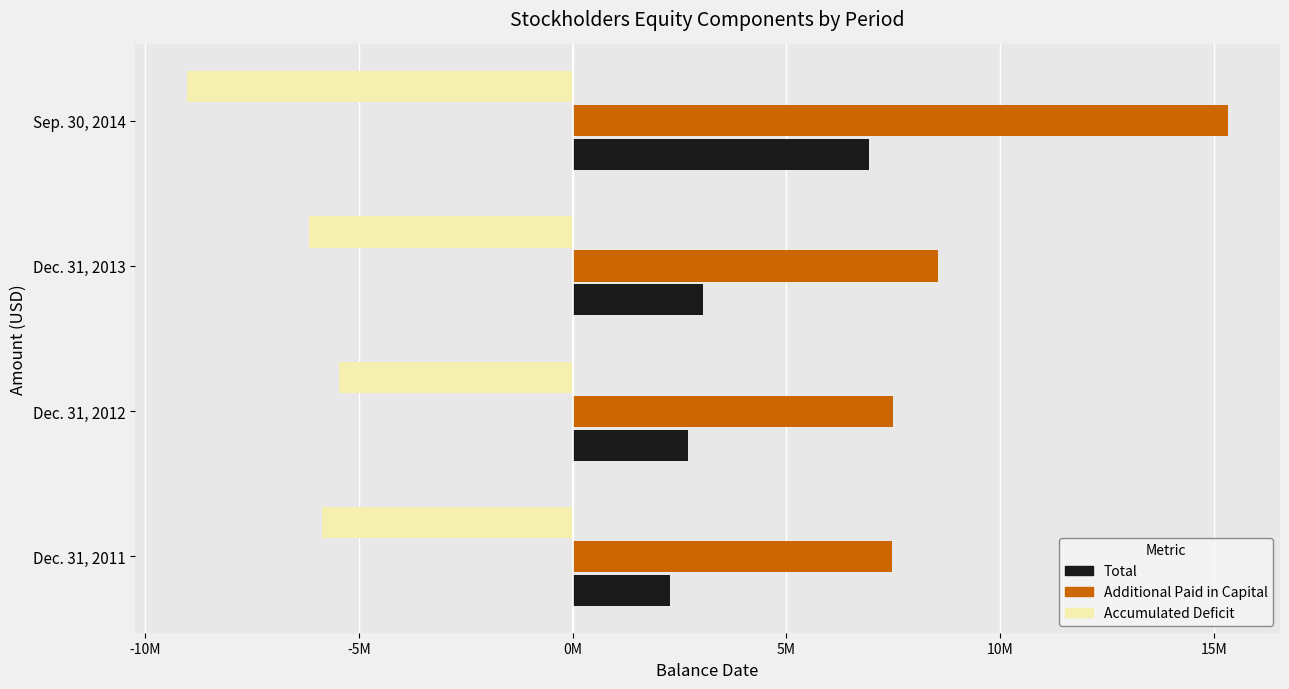

At which category is the sum across all series the highest?

Sep. 30, 2014